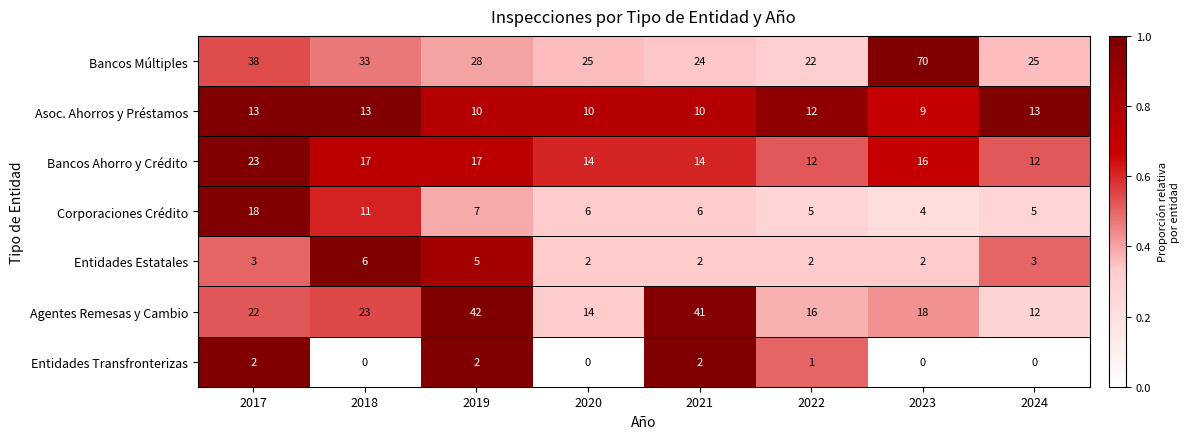

What is the maximum value shown in the chart?

70